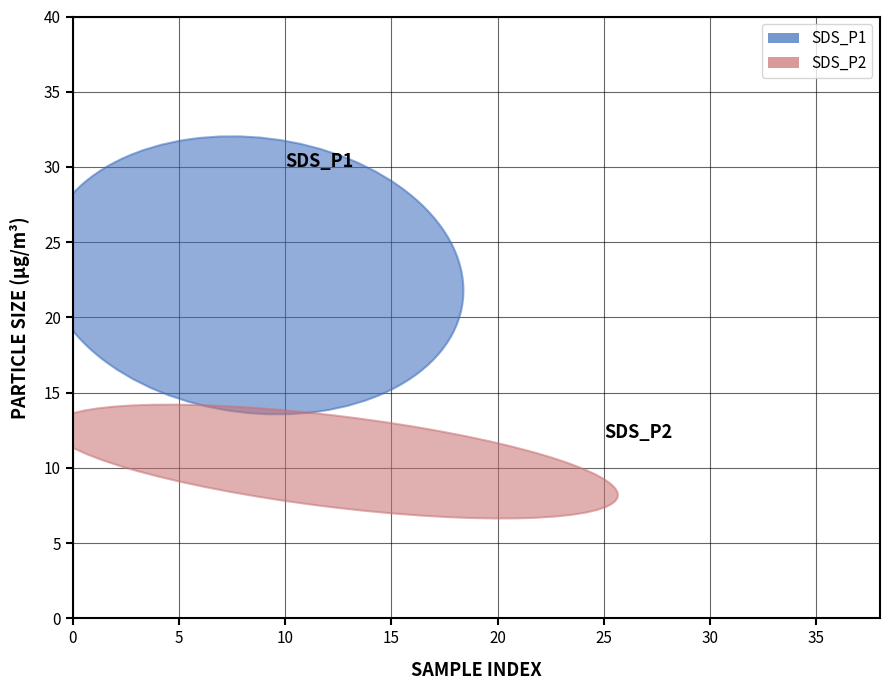

Reading right to left, what are all the values shown in this chart?

SDS_P1: 29.0	30.5	19.2	20.4	16.8	18.9	21.1	18.1	20.8	17.7	18.1	15.6	15.2	17.6	13.9	13.9	19.7	26.4	23.0	21.8	23.9	30.5	26.4	24.1	27.0	22.1	23.3	25.0	25.4	25.6	24.8	29.8	27.7	27.0	20.4	25.6	27.1	31.8	24.1
SDS_P2: 12.2	12.2	9.9	9.8	9.3	9.2	9.2	9.5	10.2	8.2	8.5	8.3	7.7	7.9	7.0	7.5	9.0	10.6	9.9	10.1	10.2	12.0	11.8	11.6	11.1	11.2	11.2	11.0	11.5	11.7	11.4	12.6	12.3	11.2	11.0	12.2	12.3	13.7	10.2